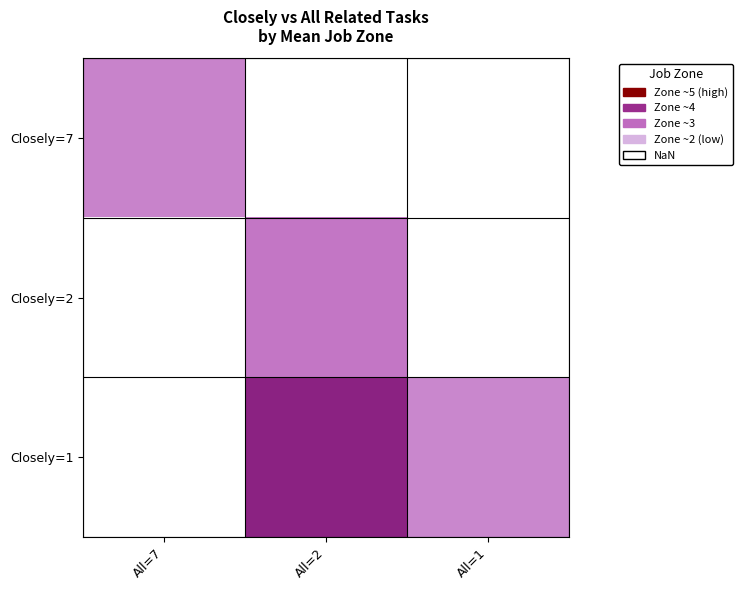

Where does the Closely=2 series first go above 3?

All=2